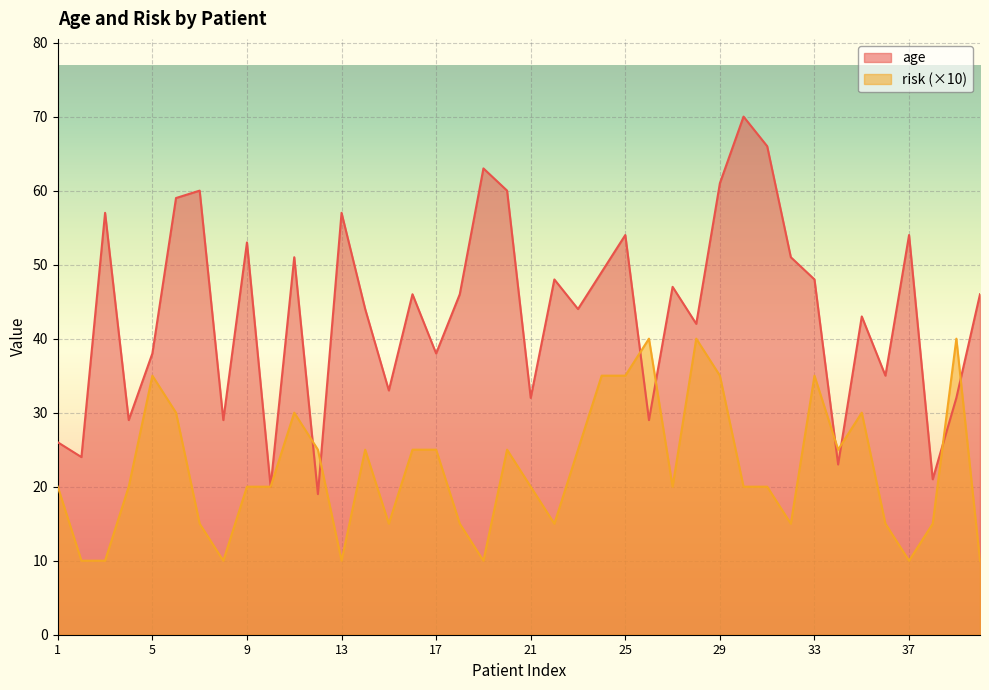

Where do age and risk first cross each other?

11 and 12